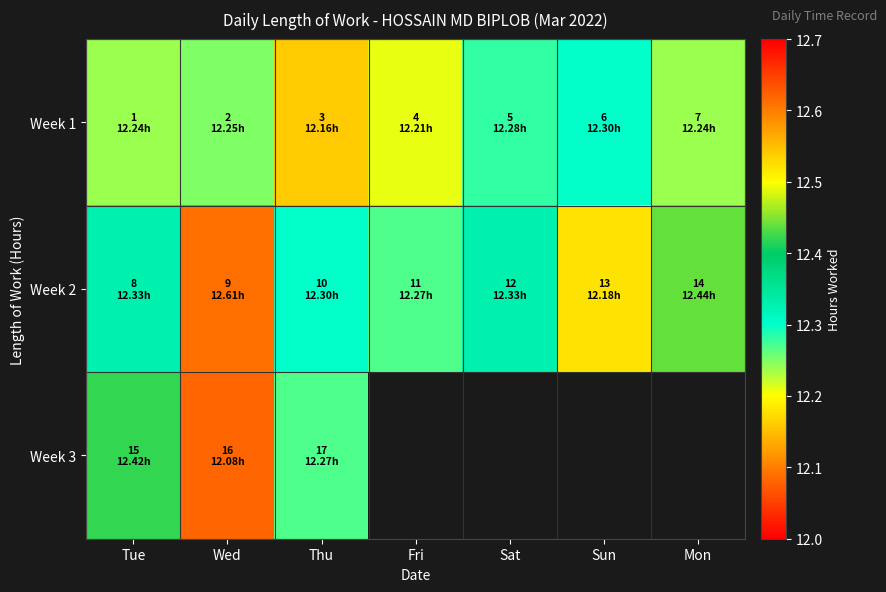

The Week 1 series shows 12.2 at Mon. True or false?

True